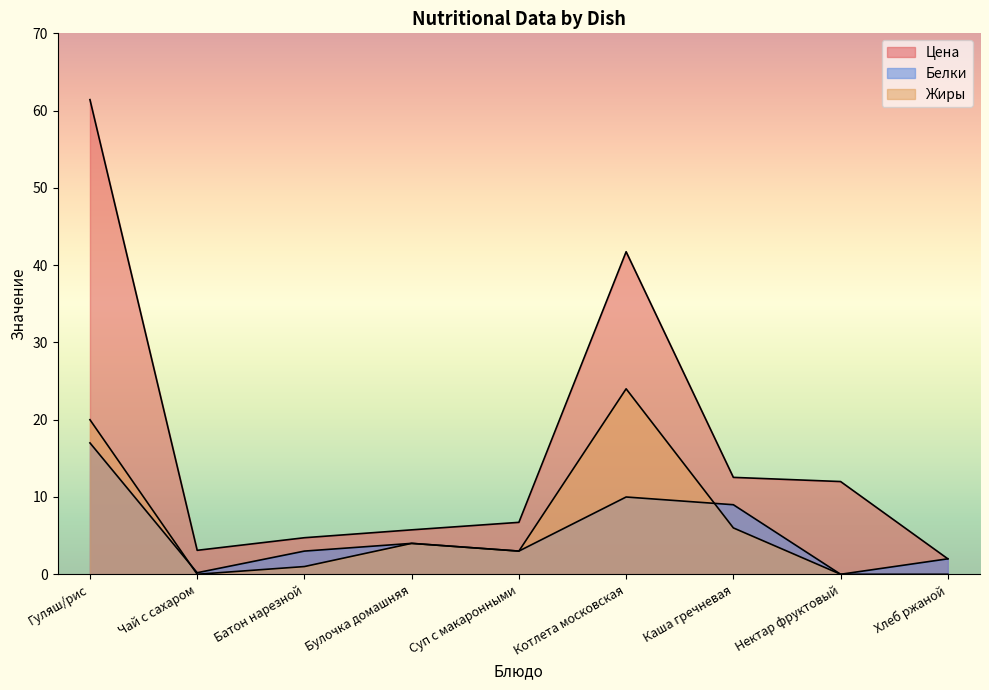

What is the difference between the highest and lowest values at Чай с сахаром?

3.1